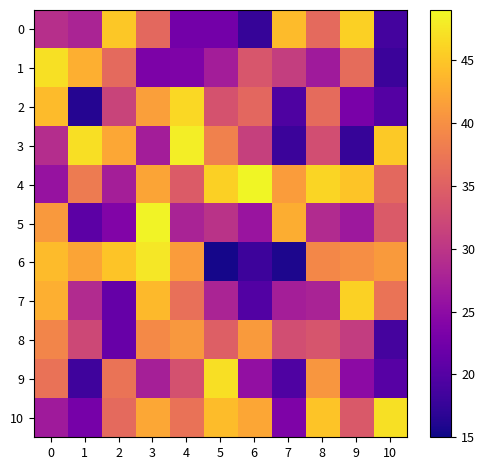

Reading left to right, what are all the values shown in this chart?

0: 0=29.2	1=28.0	2=45.1	3=36.0	4=22.7	5=22.7	6=17.6	7=44.0	8=36.0	9=45.7	10=18.6
1: 0=47.1	1=43.0	2=36.0	3=23.5	4=23.5	5=27.1	6=33.7	7=31.0	8=26.7	9=36.4	10=18.0
2: 0=44.0	1=16.4	2=31.7	3=41.6	4=46.4	5=33.4	6=35.8	7=19.4	8=36.2	9=23.1	10=20.0
3: 0=29.0	1=47.0	2=42.3	3=27.1	4=48.2	5=38.5	6=31.2	7=18.0	8=32.9	9=17.6	10=45.3
4: 0=25.8	1=37.9	2=27.4	3=42.0	4=34.4	5=45.7	6=48.6	7=41.3	8=46.2	9=44.8	10=35.9
5: 0=41.0	1=20.7	2=23.9	3=48.5	4=27.8	5=29.7	6=26.1	7=42.9	8=28.7	9=26.4	10=34.3
6: 0=44.0	1=42.1	2=44.8	3=47.6	4=41.2	5=15.5	6=18.2	7=15.8	8=39.2	9=39.9	10=41.1
7: 0=43.0	1=28.8	2=21.5	3=43.9	4=36.7	5=27.9	6=19.9	7=27.3	8=27.8	9=45.8	10=37.1
8: 0=39.0	1=32.2	2=21.6	3=39.4	4=40.8	5=34.8	6=41.1	7=32.8	8=33.7	9=30.8	10=18.8
9: 0=37.0	1=18.2	2=37.1	3=27.4	4=33.3	5=47.0	6=25.5	7=19.6	8=40.7	9=24.9	10=20.3
10: 0=26.7	1=22.8	2=36.0	3=42.2	4=37.0	5=44.1	6=42.1	7=23.6	8=44.8	9=34.2	10=47.1